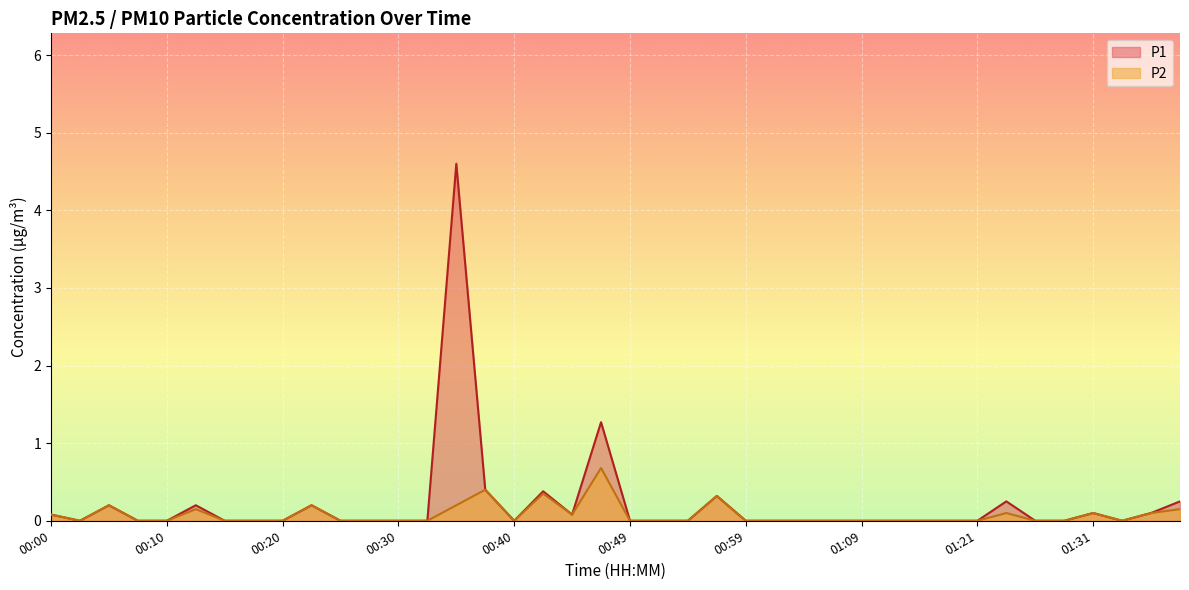

True or false: P2 has more than 0 points higher than both neighbors.

True